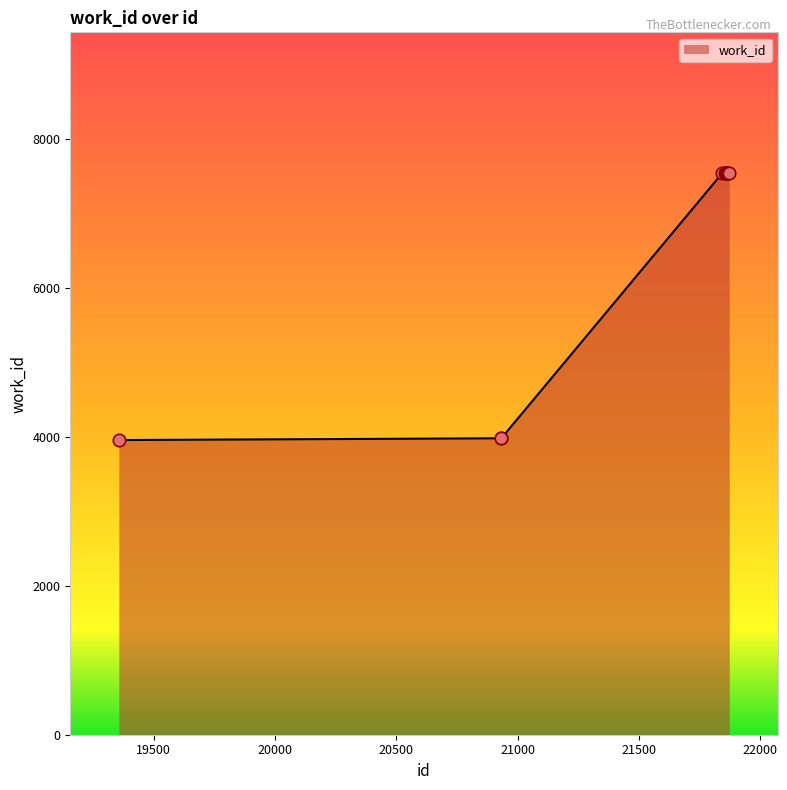

What is the maximum value shown in the chart?

7550